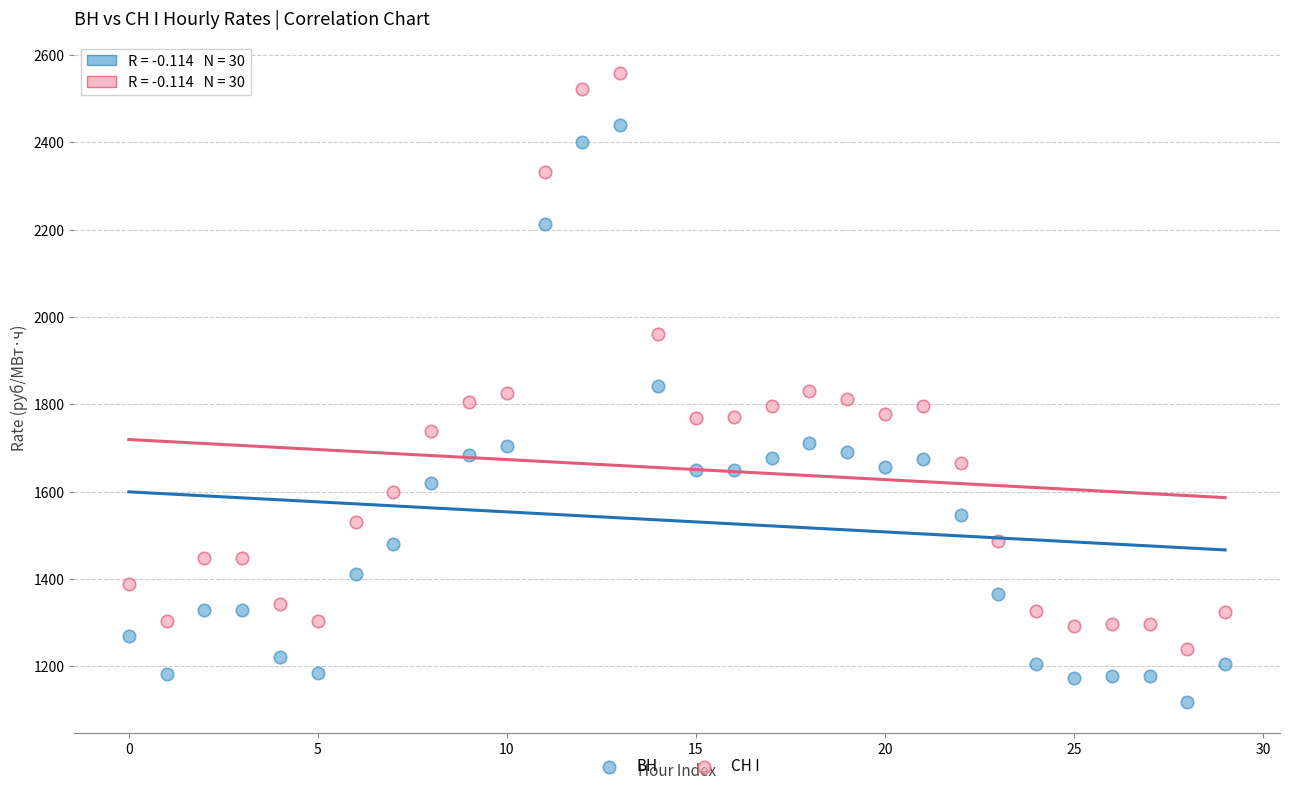

Across all data points, what is the range of Y values (max minus min)?

1440.5